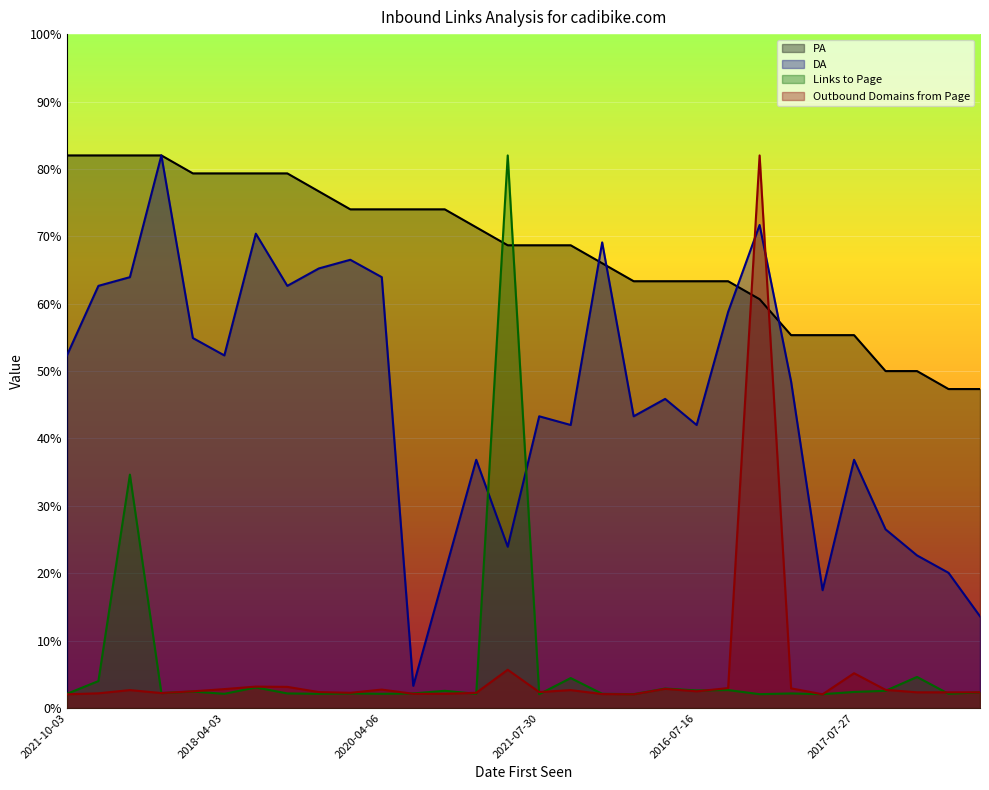

How many lines are shown in the chart?

4